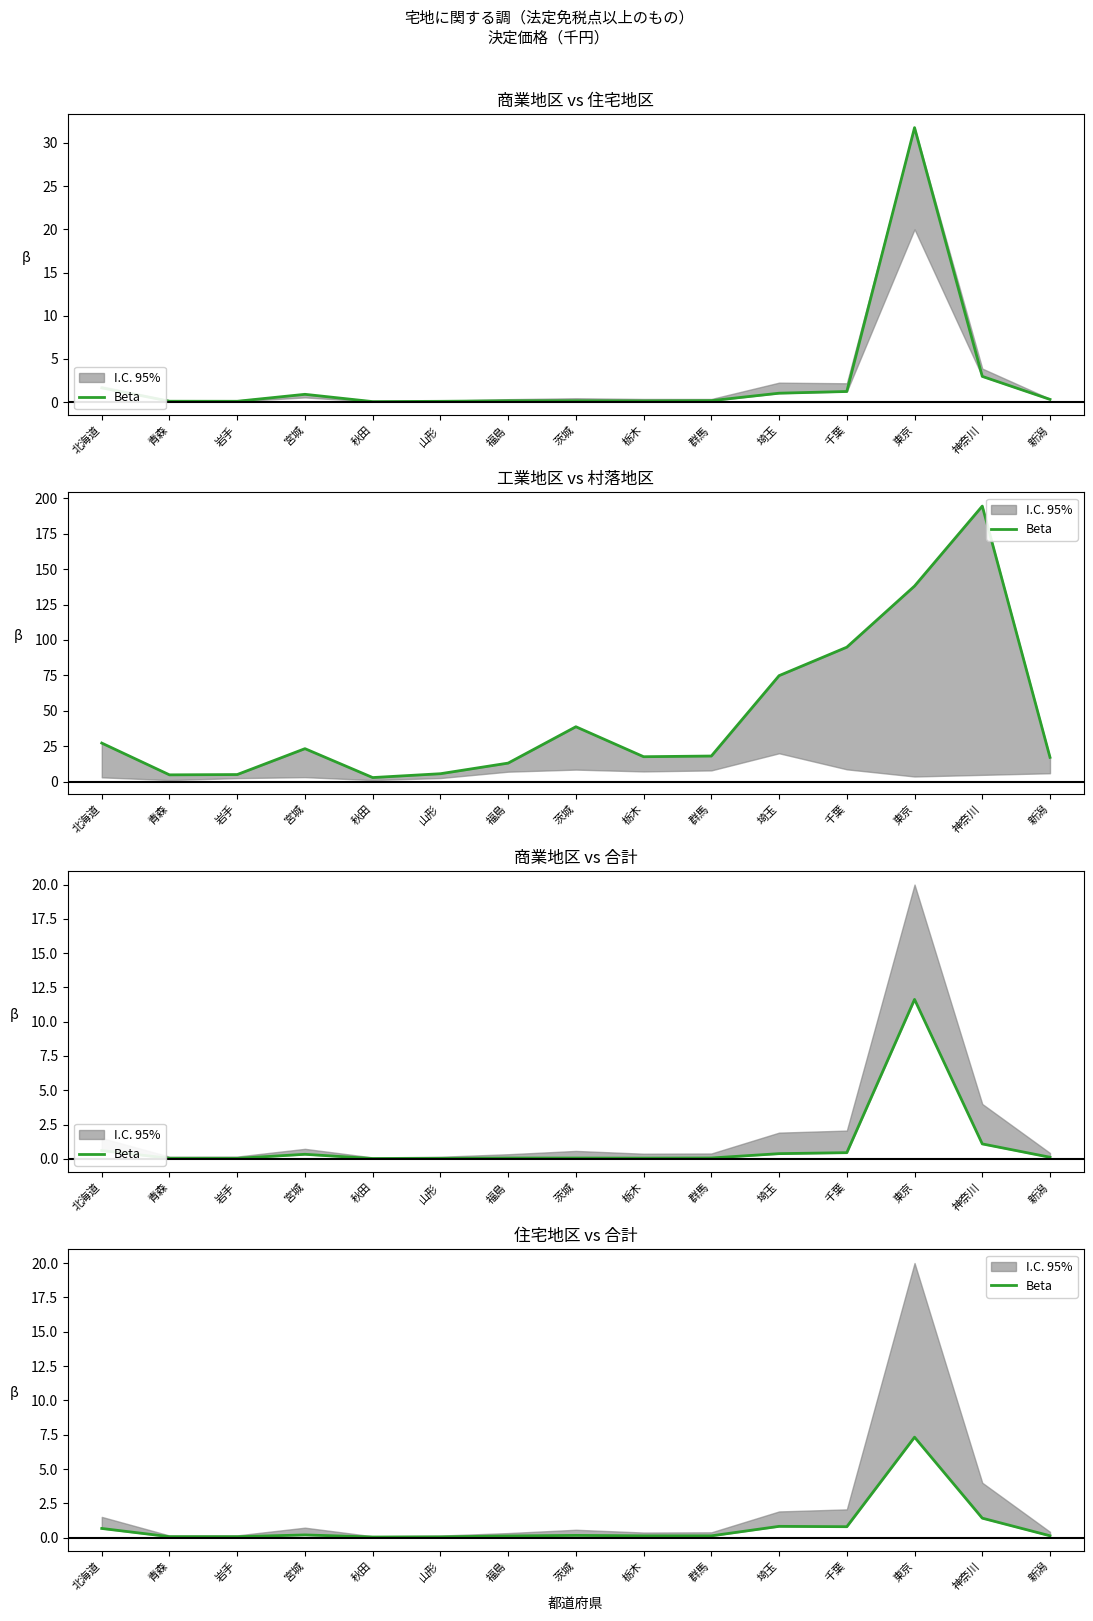

What is the value of the 15th point from the left?

0.1